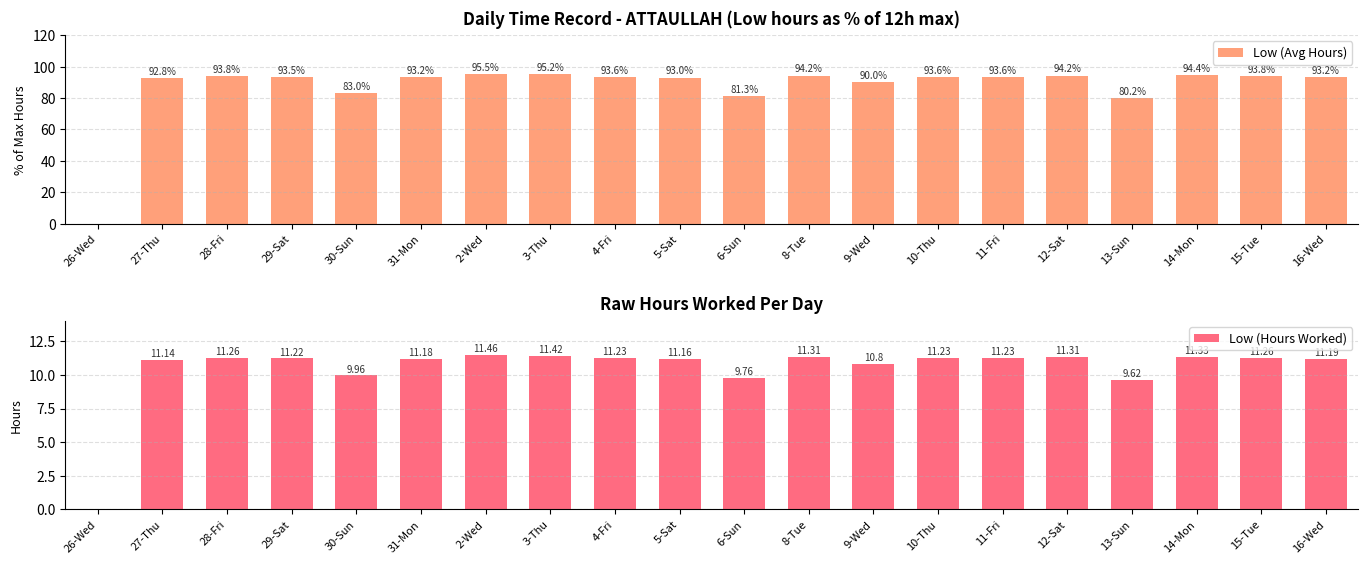

How many values in Low (Hours Worked) are above zero?

19